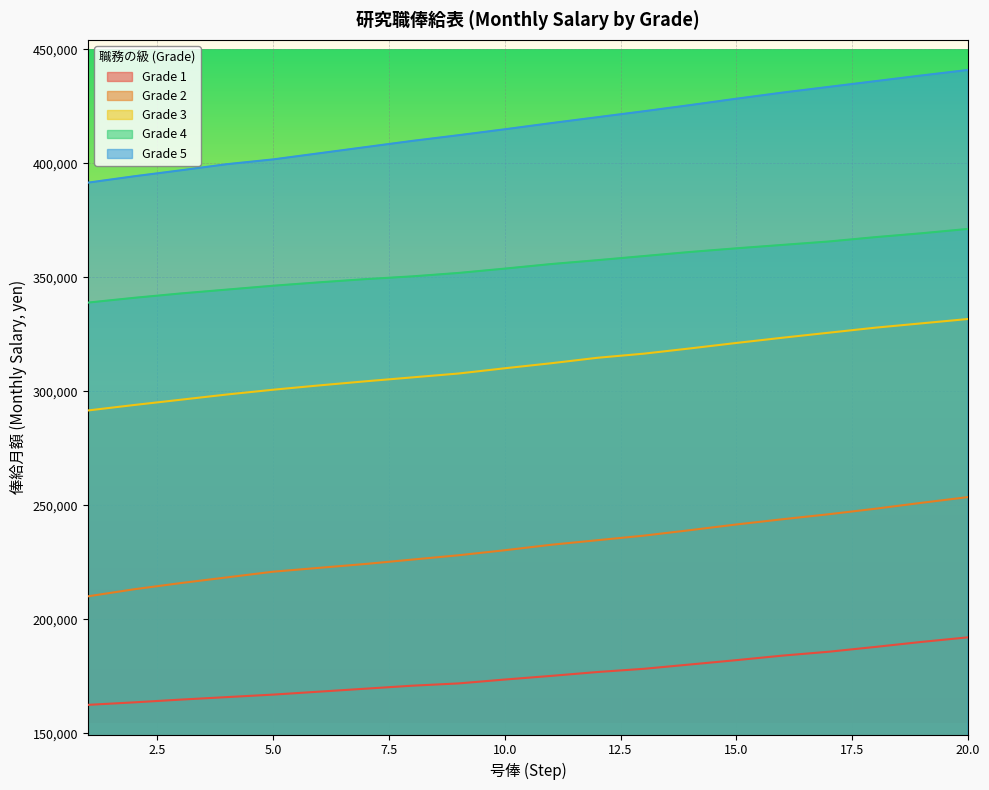

What is the spread (max minus min) of values at 9?

240400